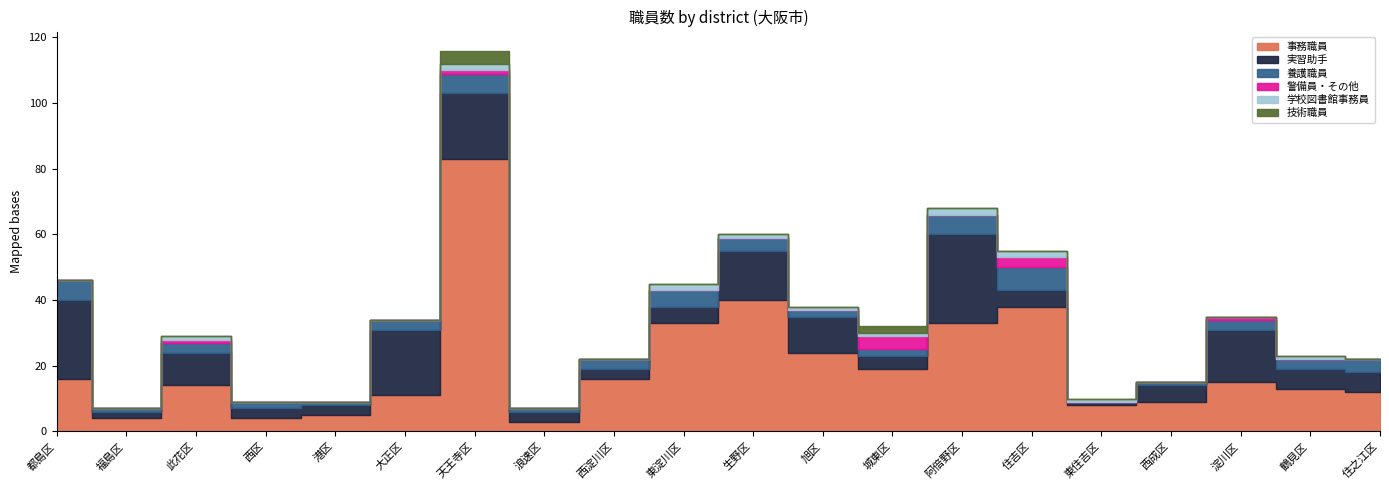

Is it true that 実習助手 equals 3 at 住吉区?

False